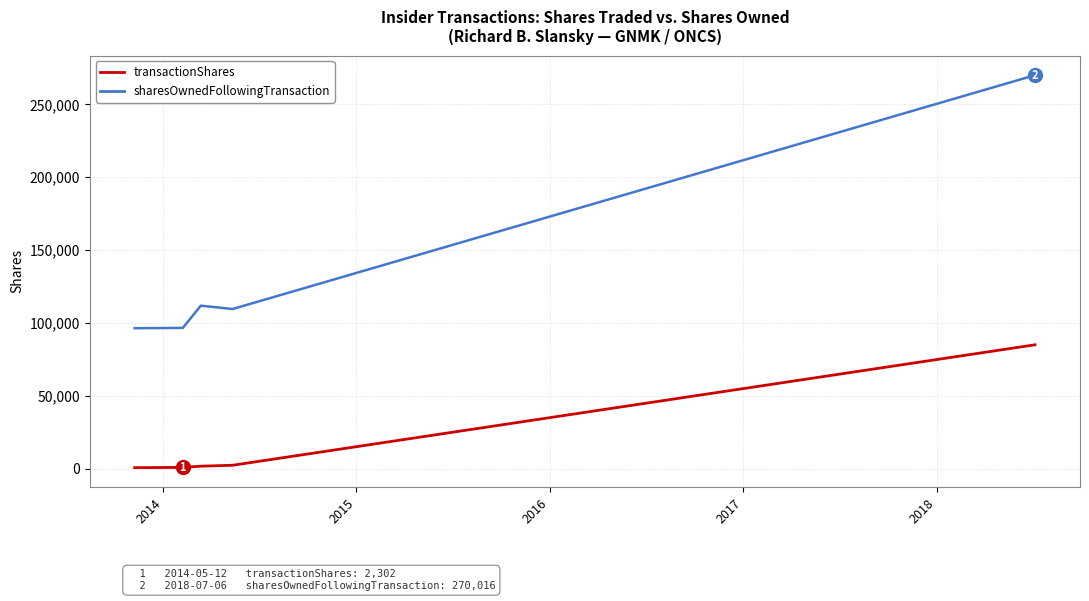

What is the difference between the maximum and minimum values in the transactionShares series?

84324